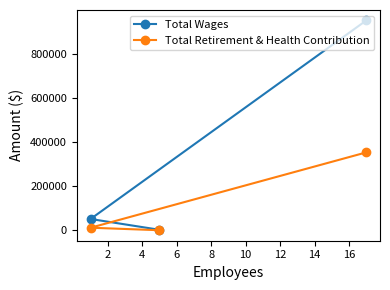

Which series has the largest total across all categories?

Total Wages